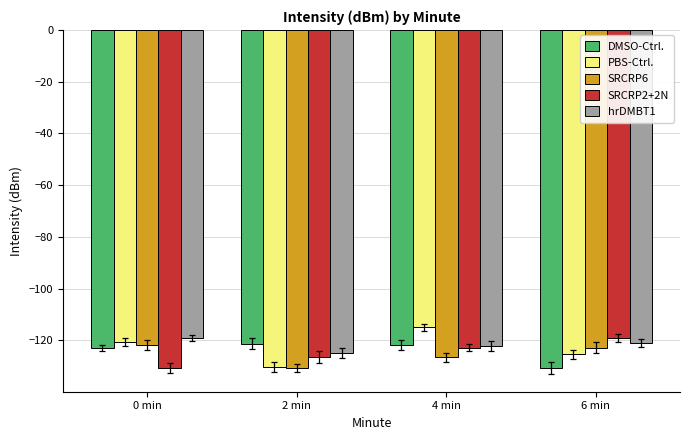

How many data points does each series have?

4